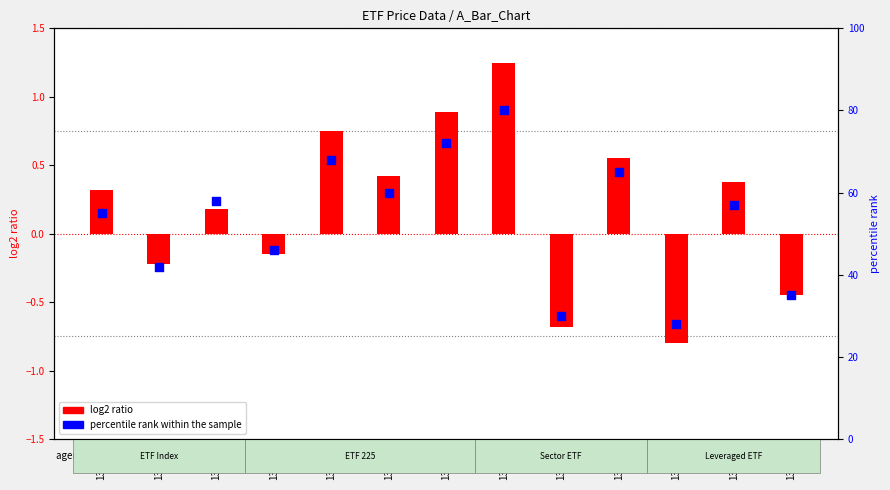

Which series has the largest total across all categories?

percentile rank within the sample